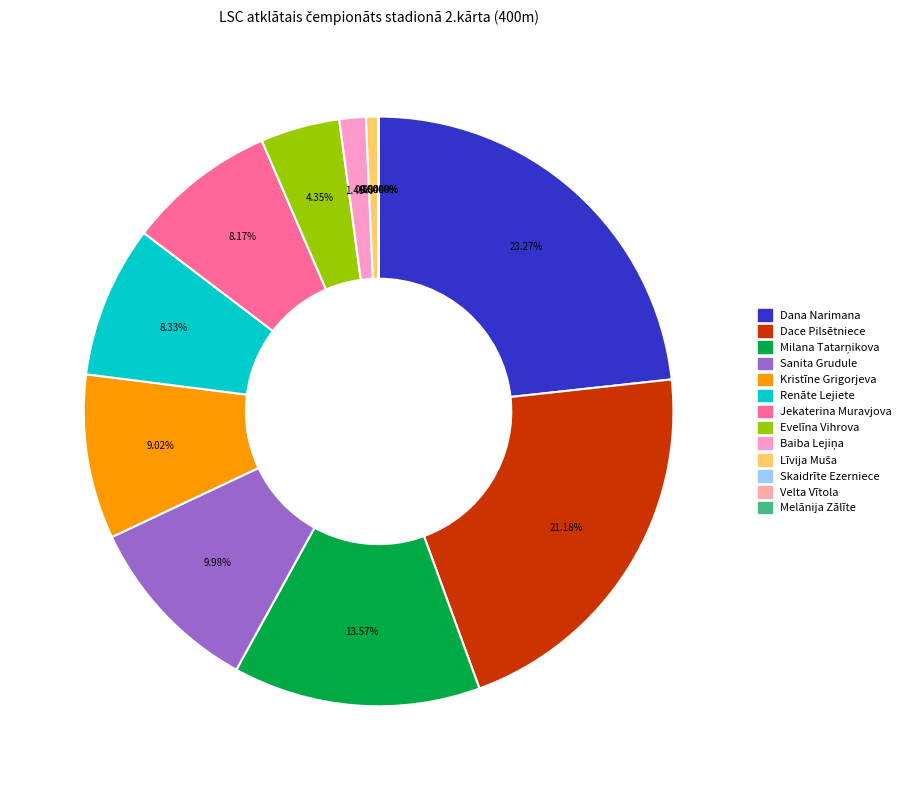

What is the largest slice in the pie chart?

Dana Narimana